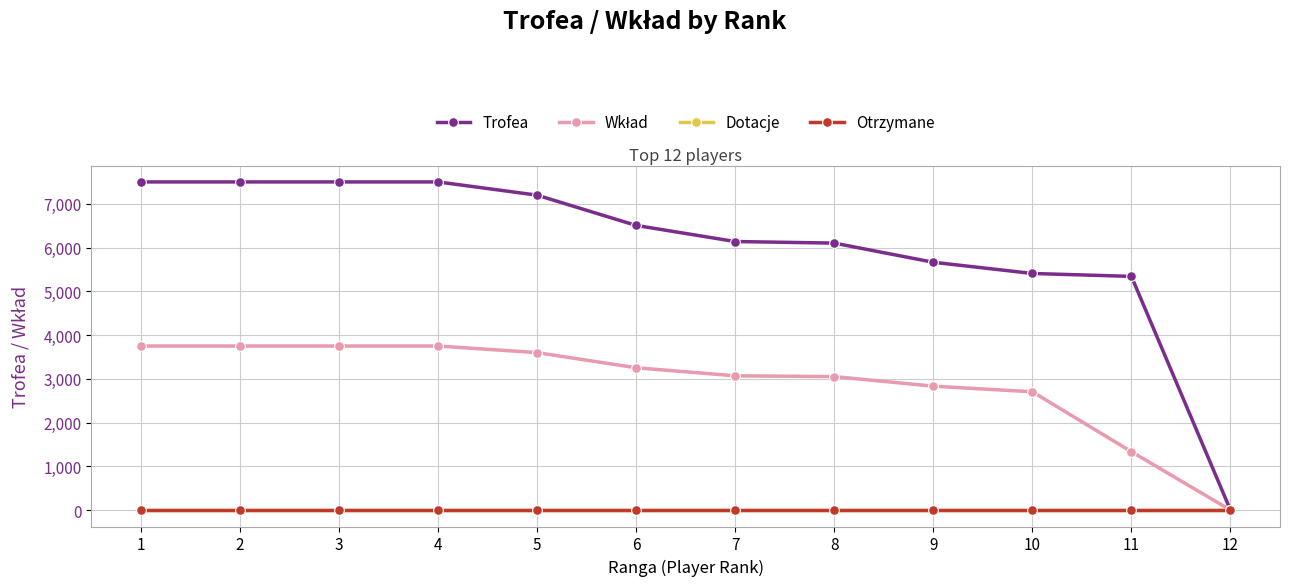

Does the chart have visible grid lines?

Yes